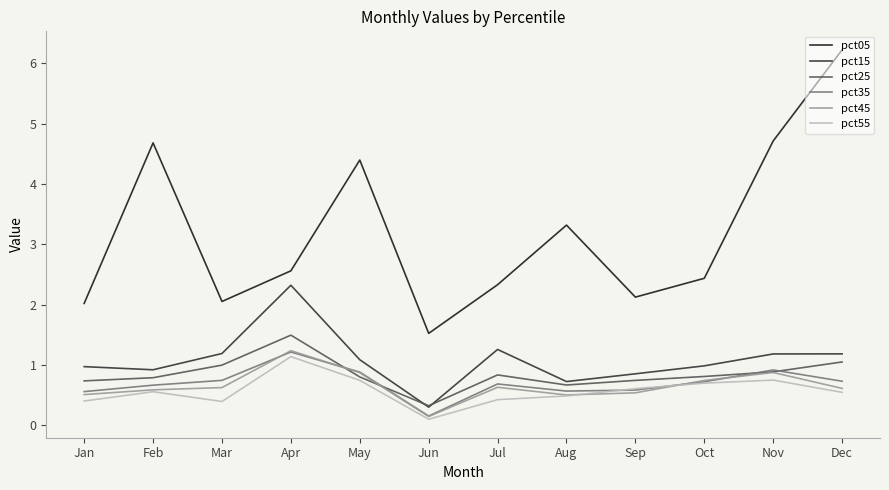

At which category does pct25 reach its first local peak?

Apr